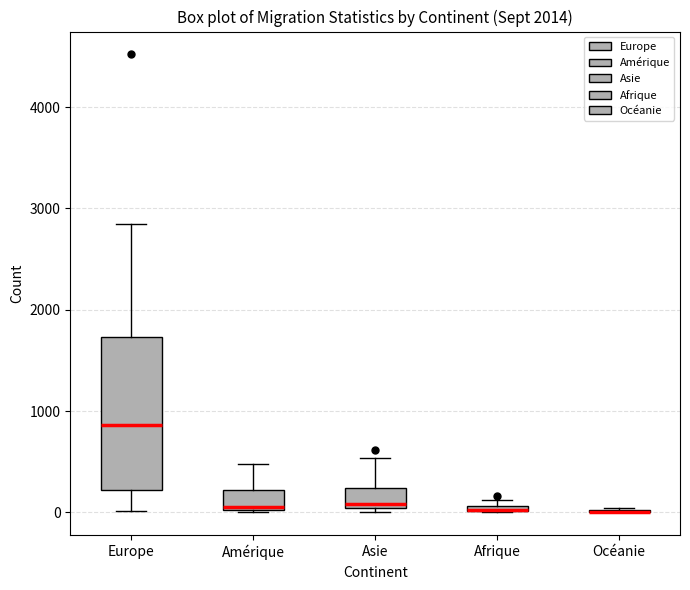

Where is the lower edge of the box for Afrique on the y-axis? The values are not printed on the chart, so give them approximately, as read against the axis.

0